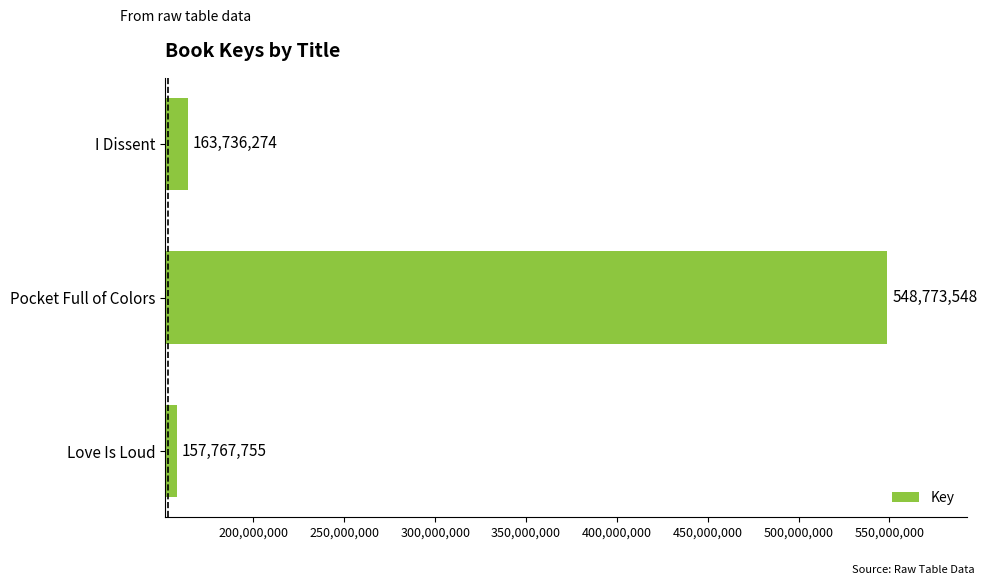

What is the sum of all values?

870277577